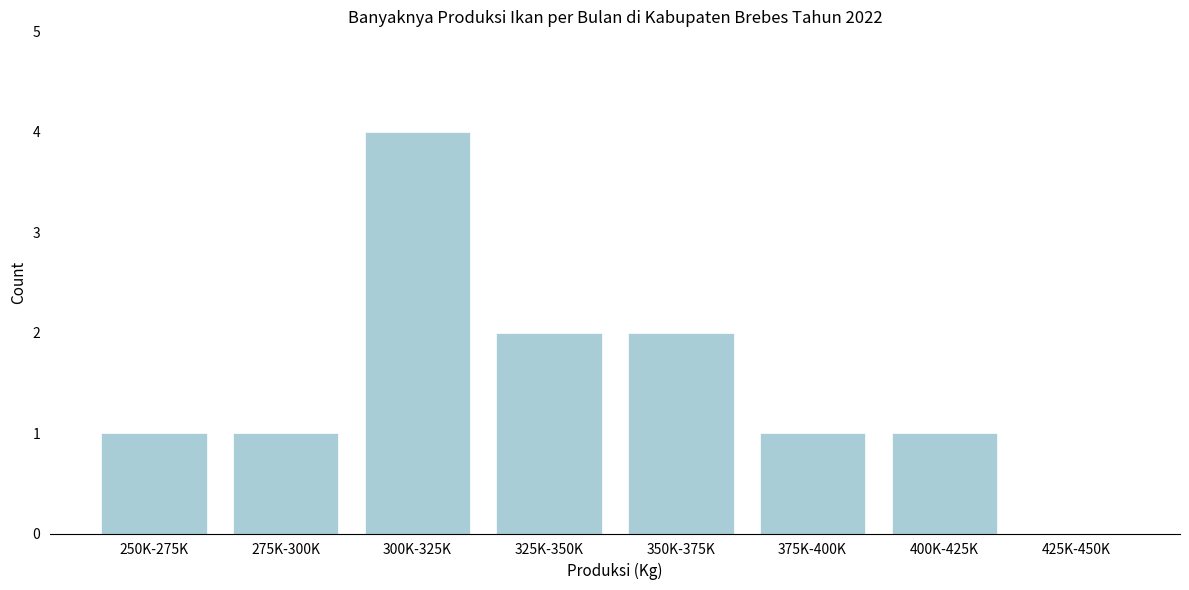

Reading right to left, transcribe all the data shown in this chart.

425K-450K=0	400K-425K=1	375K-400K=1	350K-375K=2	325K-350K=2	300K-325K=4	275K-300K=1	250K-275K=1